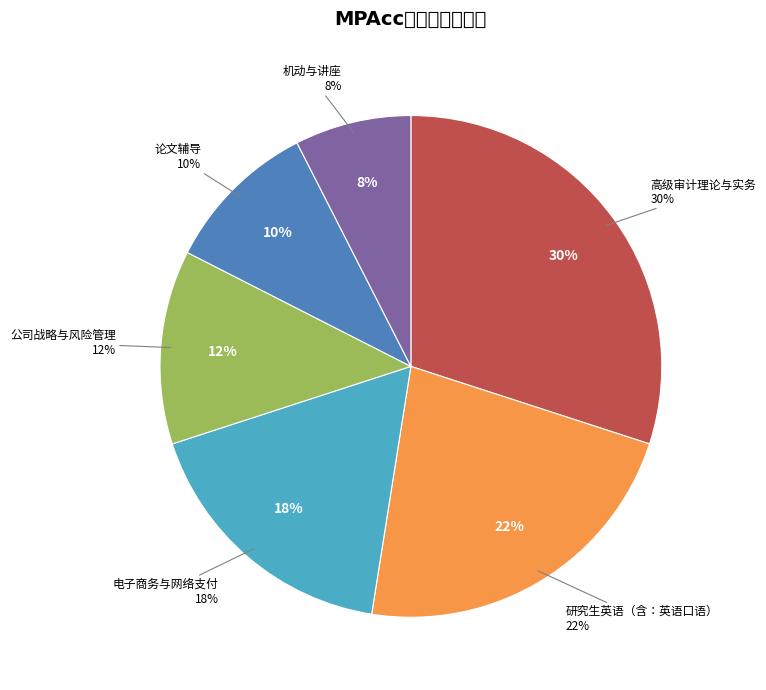

To the nearest percent, what is the average slice percentage?

17%